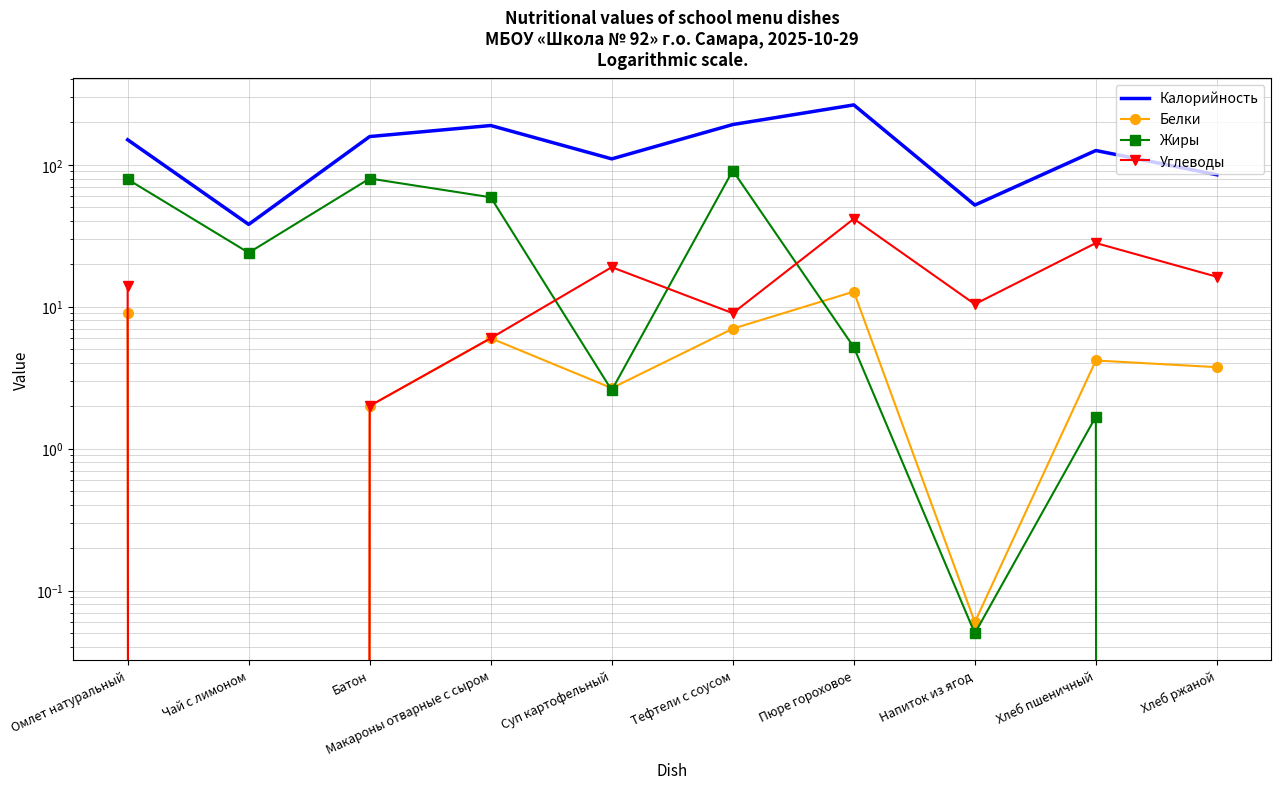

What is the value of the Белки point at the 5th from the left?

2.7